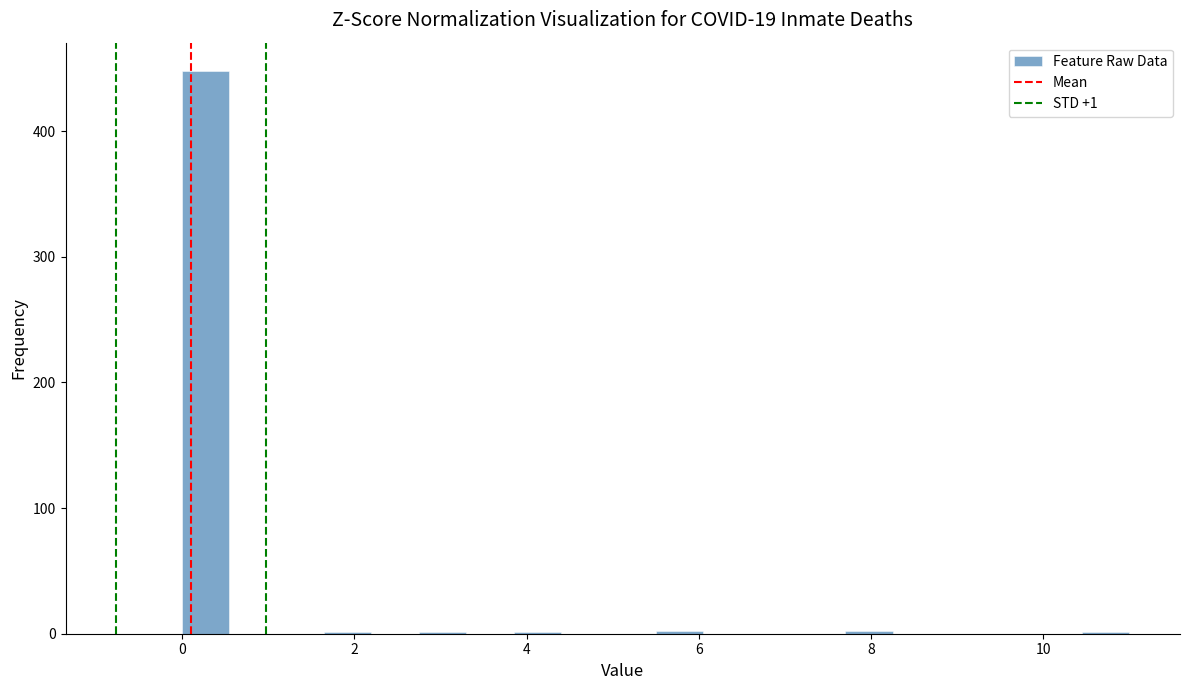

Read against the x-axis, roughly where is the centre of the tallest bar?

0.2